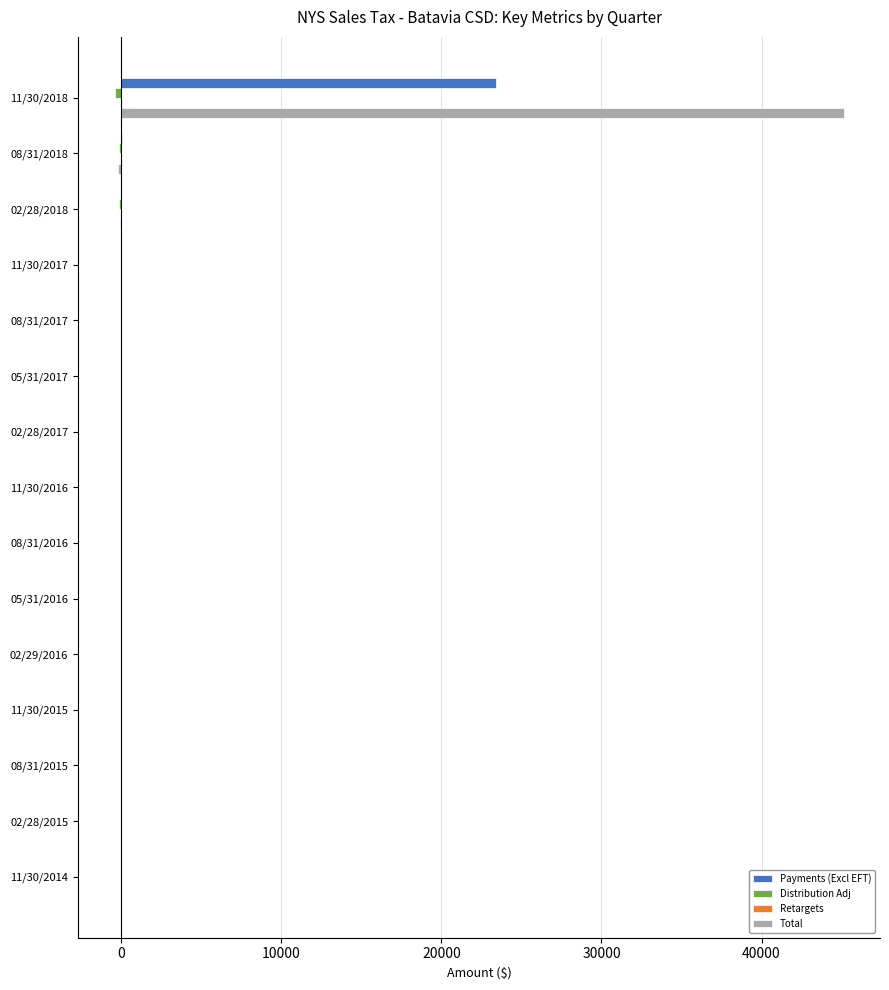

At which category is the sum across all series the highest?

11/30/2018